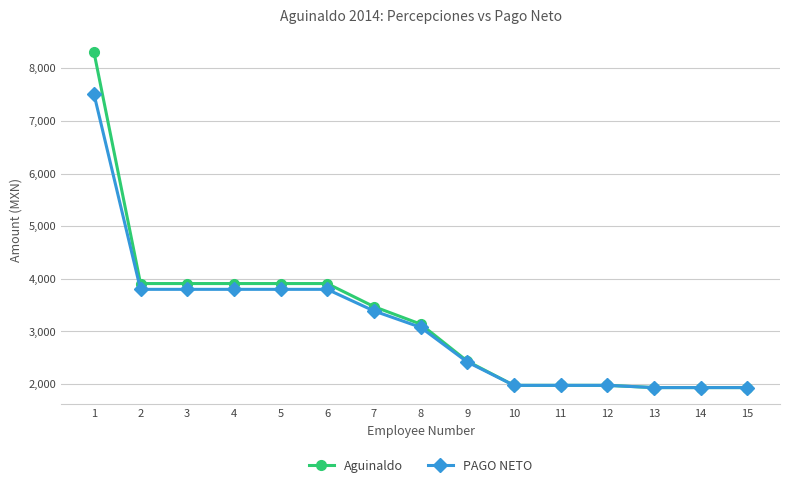

What is the smallest value displayed?

1934.6